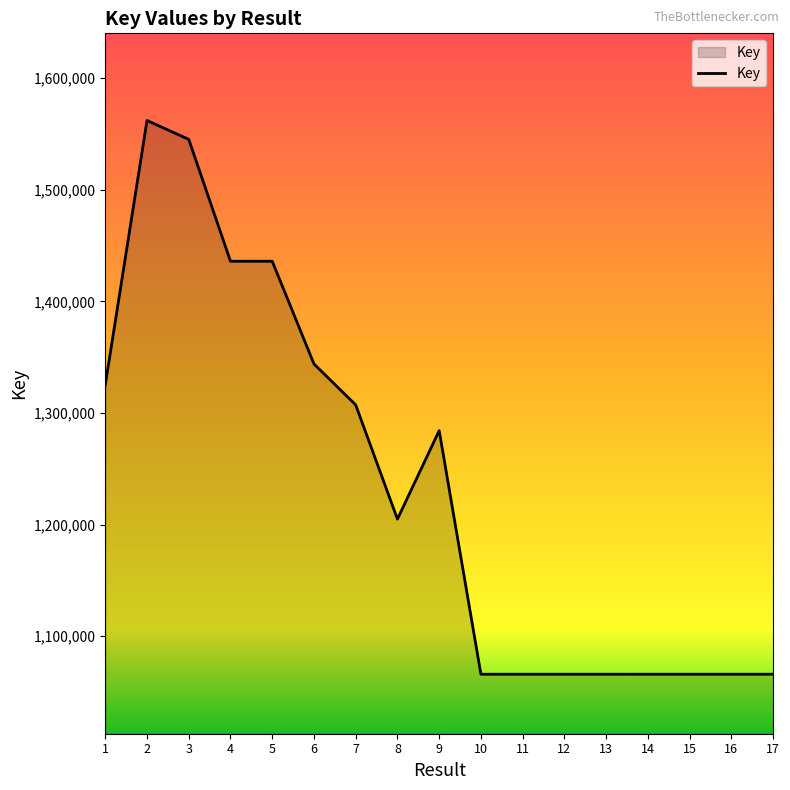

Approximately how many times larger is the value at 8 compared to 5?

0.8